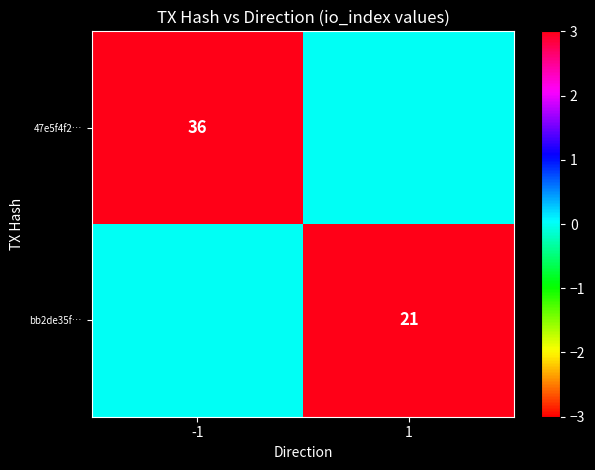

The 47e5f4f2… series shows 24 at -1. True or false?

False